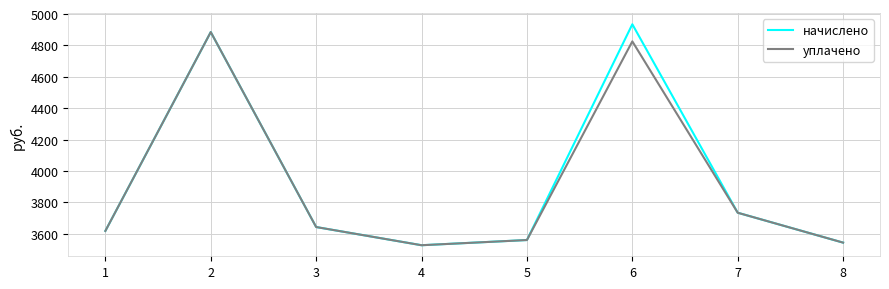

The начислено series shows 2185.9 at 1. True or false?

False